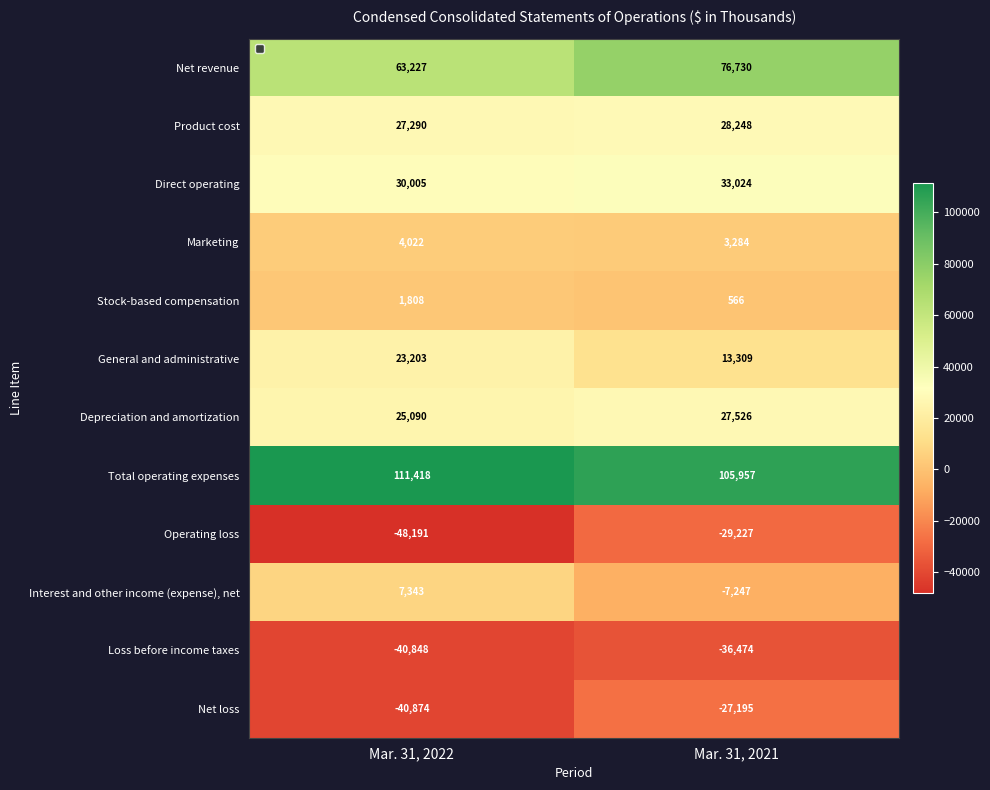

What is the total value across all series at Mar. 31, 2021?

188501